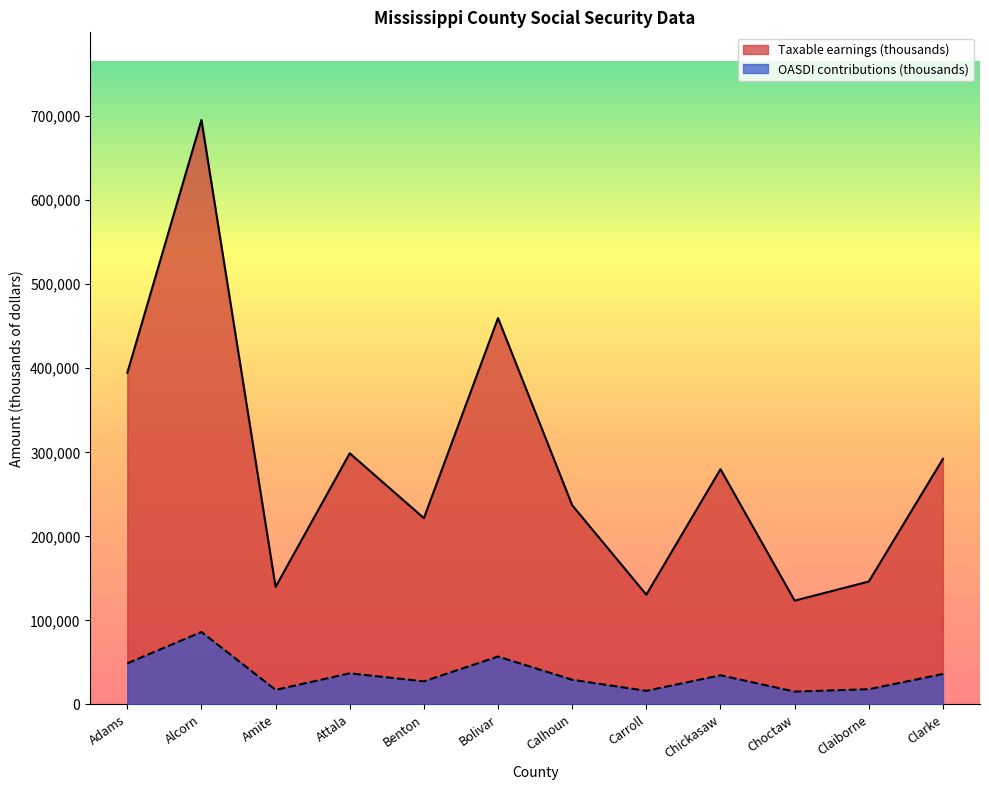

Rank the series at Benton from lowest to highest value.

OASDI contributions (thousands), Taxable earnings (thousands)